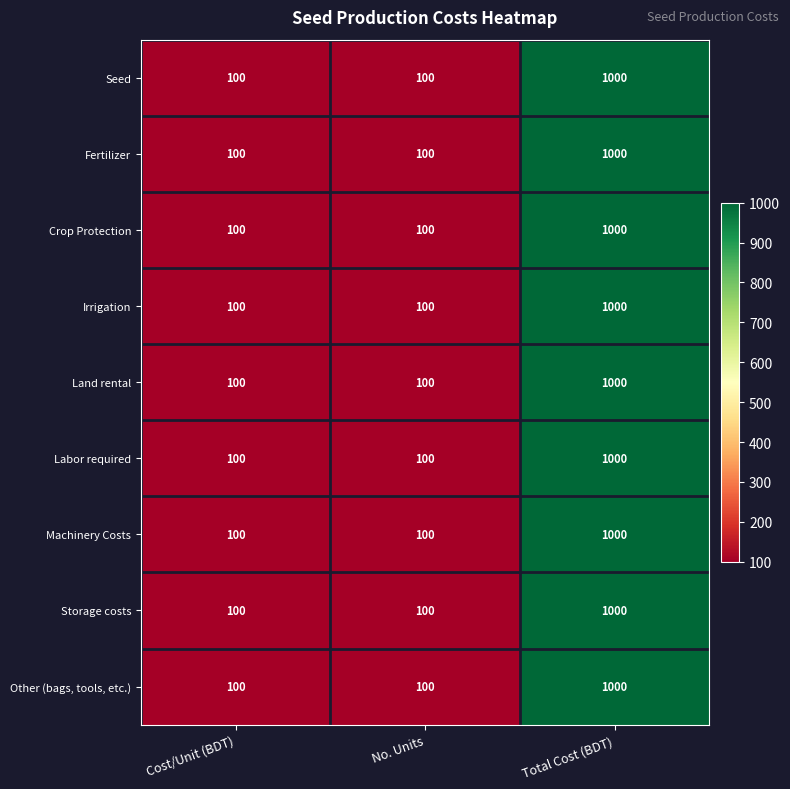

Read the Seed value at Total Cost (BDT).

1000